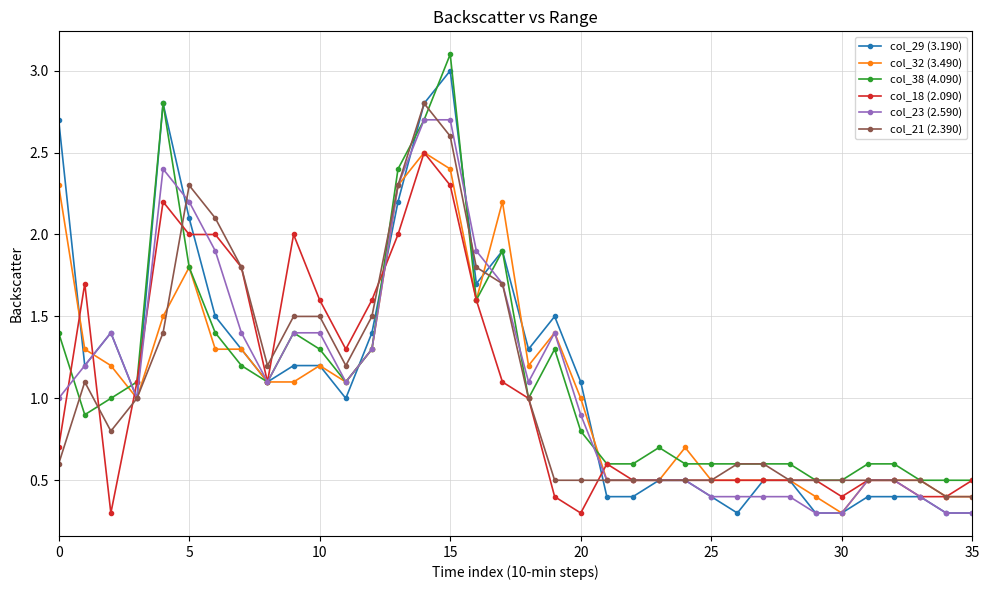

What is the value of the col_29 (3.190) point at the 18th from the left?

1.9